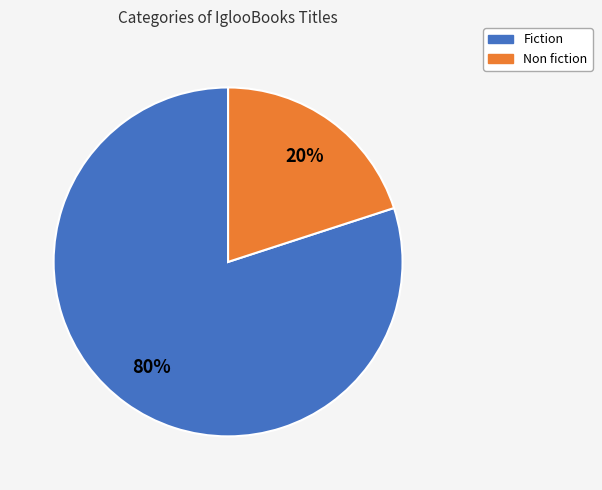

What percentage is the Fiction slice, to the nearest percent?

80%